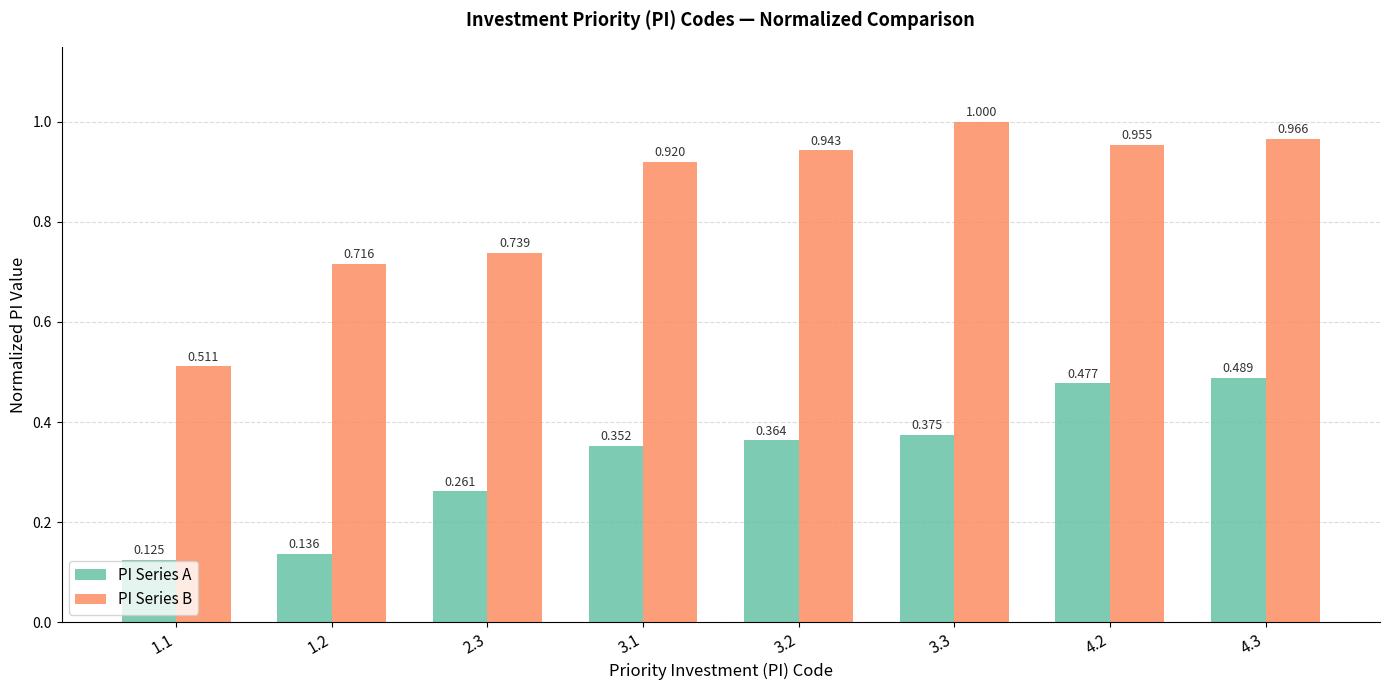

Which series changed the most between 1.2 and 4.3?

PI Series A